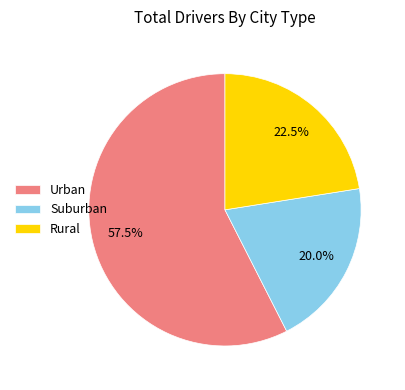

What portion of the pie excludes Suburban?

80.0%